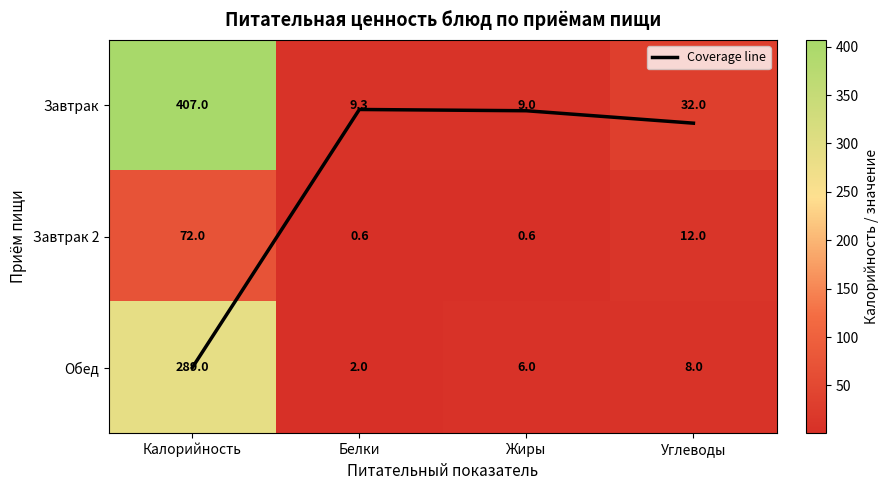

What is the average value of the Обед series?

76.2